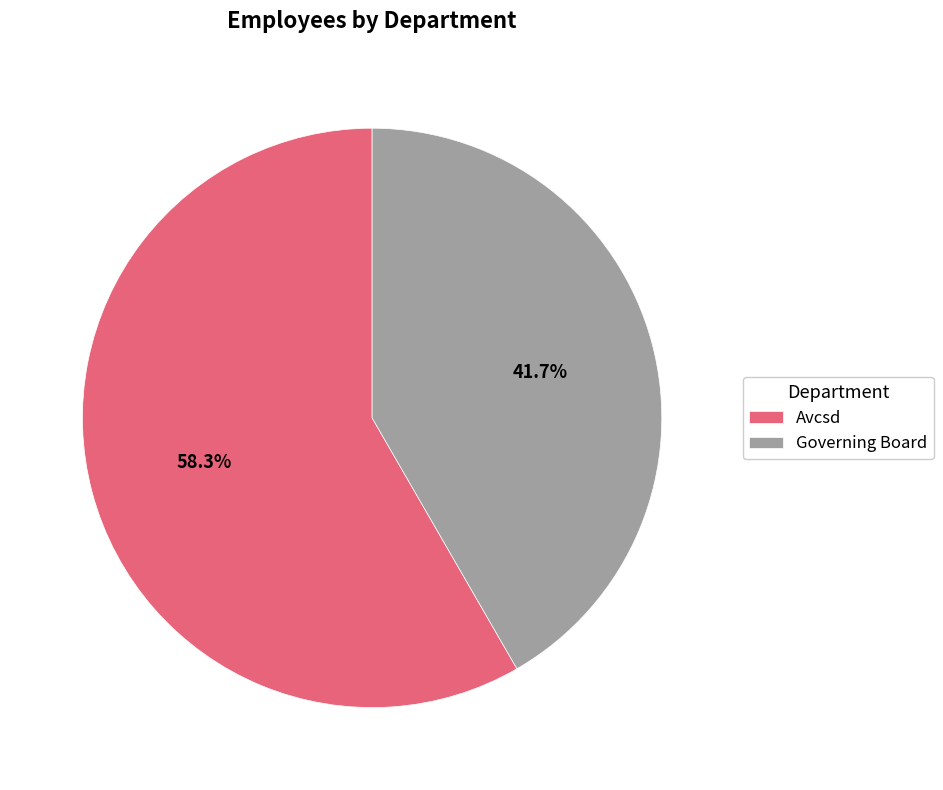

Which category accounts for the majority?

Avcsd